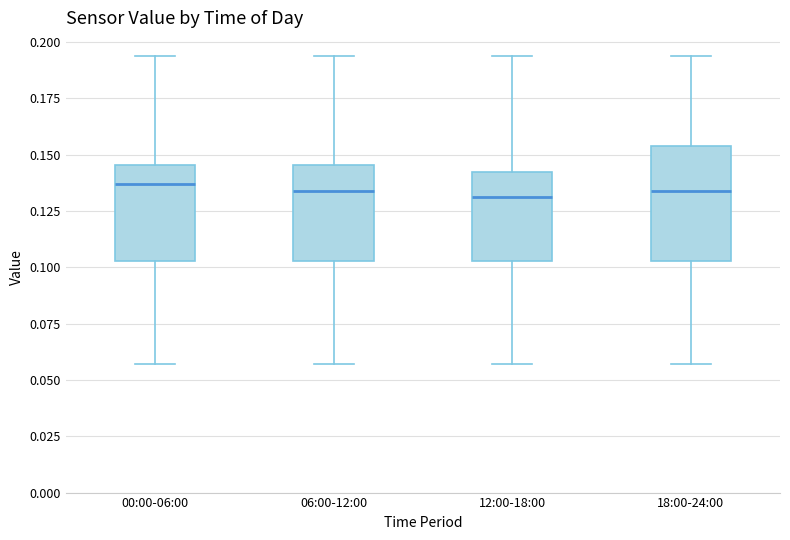

Reading left to right, read every box against the y-axis: the position of its median line, the range the box covers, and the ends of its whiskers. The values are not printed on the chart, so give them approximately, as read against the axis.

00:00-06:00: median 0.135, box 0.105 to 0.145, whiskers 0.055 to 0.195
06:00-12:00: median 0.135, box 0.105 to 0.145, whiskers 0.055 to 0.195
12:00-18:00: median 0.130, box 0.105 to 0.145, whiskers 0.055 to 0.195
18:00-24:00: median 0.135, box 0.105 to 0.155, whiskers 0.055 to 0.195